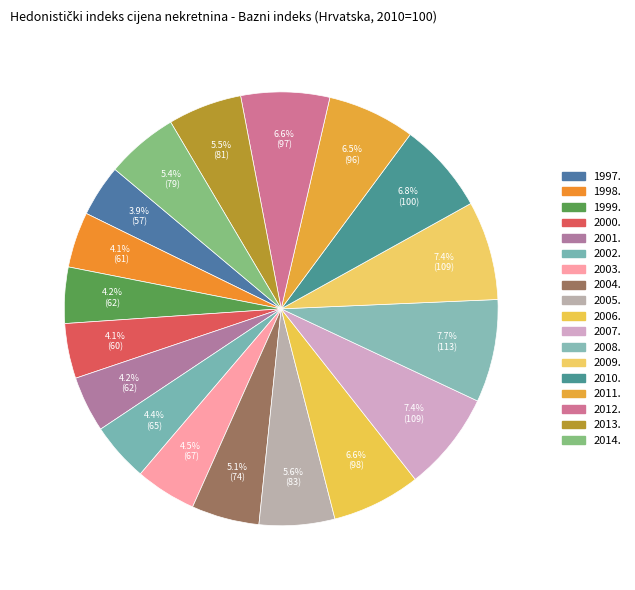

To the nearest percent, what portion does 2005. represent?

6%